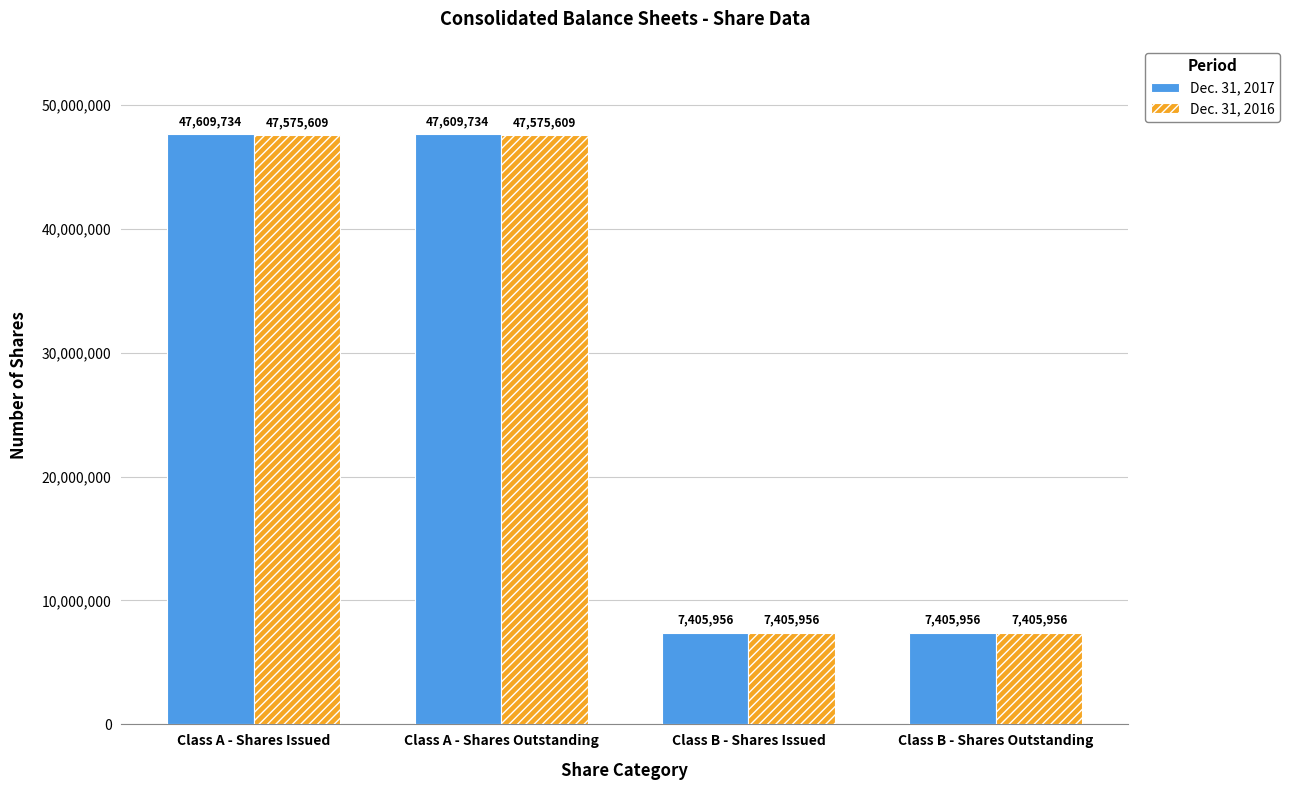

What is the total value across all series at Class B - Shares Issued?

14811912